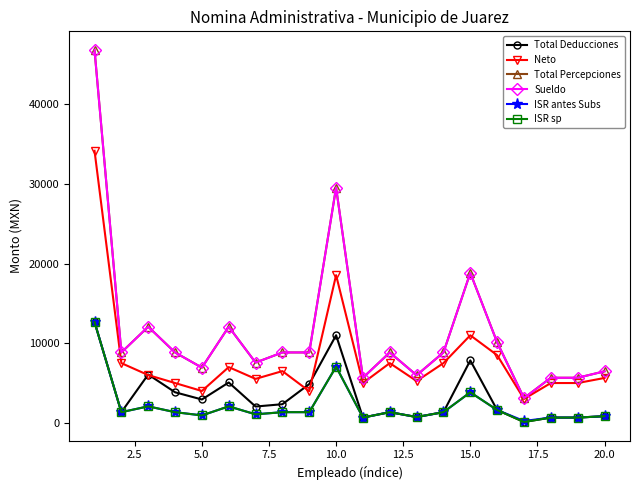

Is this an area chart (filled region under the line)?

No